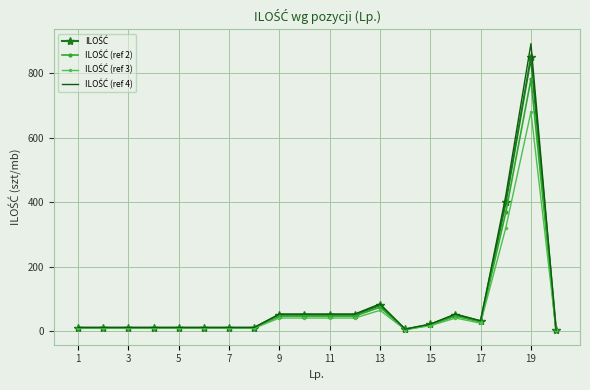

Rank the series by their maximum value, from highest to lowest.

ILOŚĆ (ref 4), ILOŚĆ, ILOŚĆ (ref 2), ILOŚĆ (ref 3)